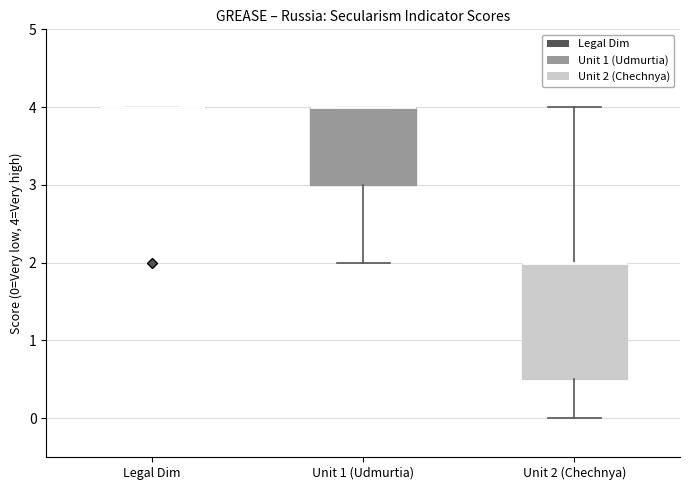

Where is the upper edge of the box for Unit 2 (Chechnya) on the y-axis? The values are not printed on the chart, so give them approximately, as read against the axis.

2.0